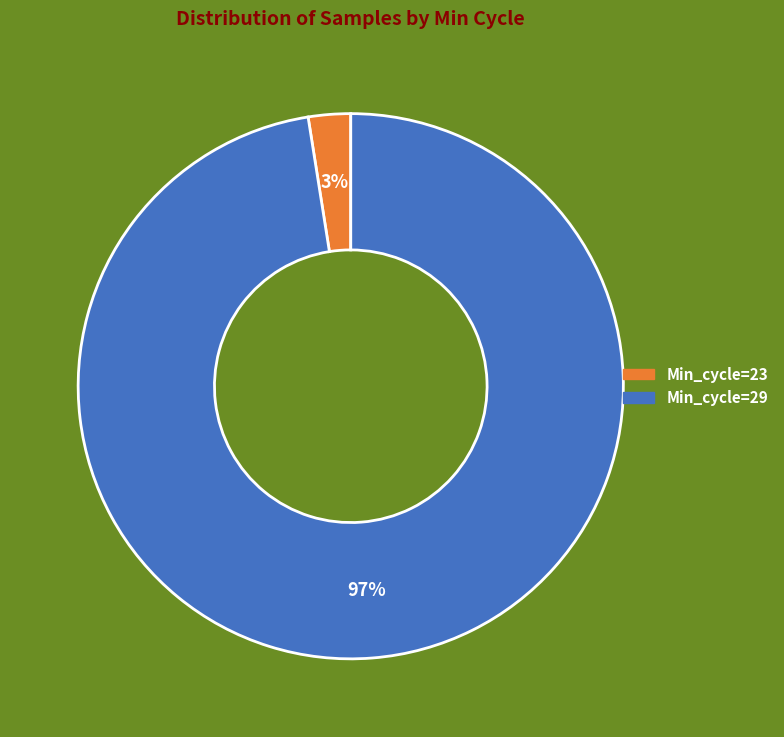

Is there any slice that represents more than half of the pie?

Yes